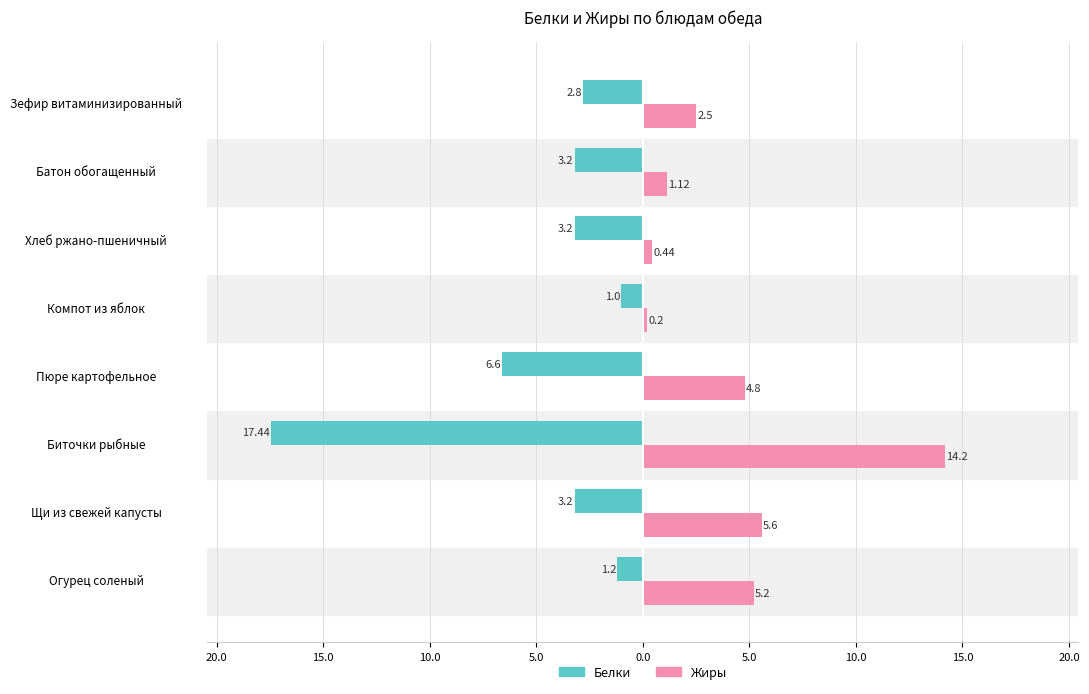

How many groups of bars are there?

8